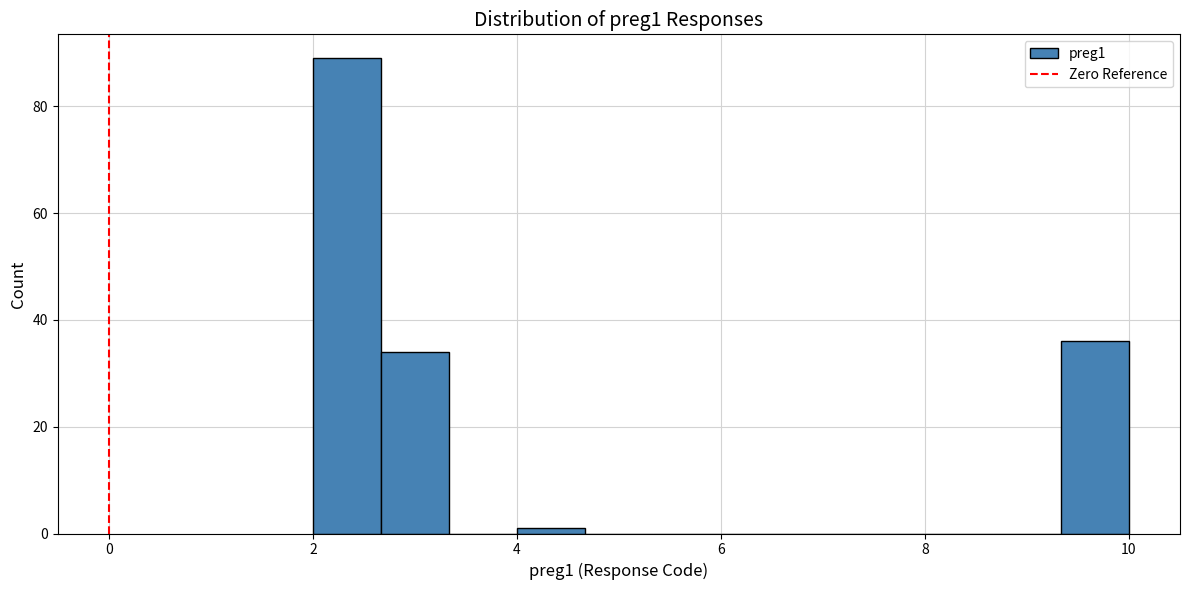

Read against the x-axis, roughly where is the centre of the tallest bar?

2.4